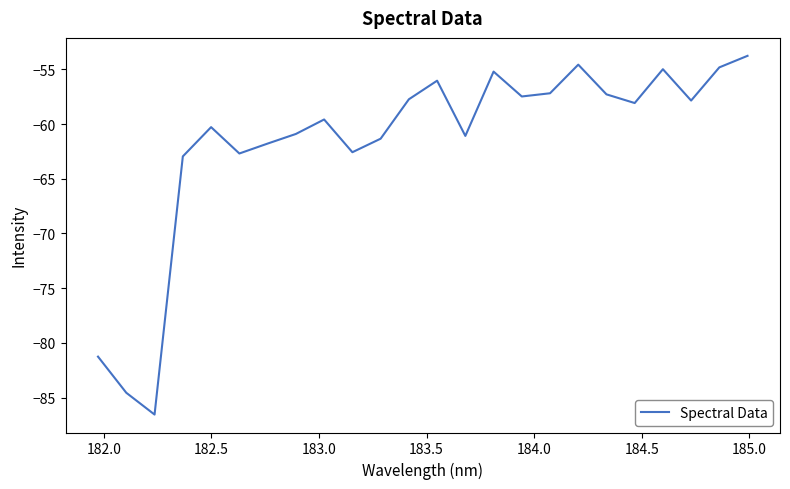

What is the minimum value shown in the chart?

-86.6